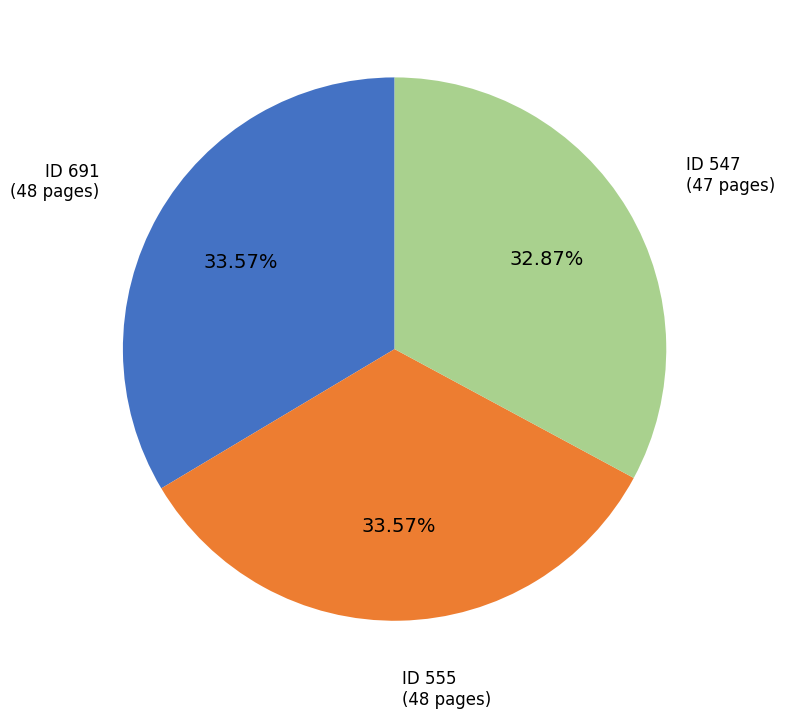

Does any single category account for the majority?

No